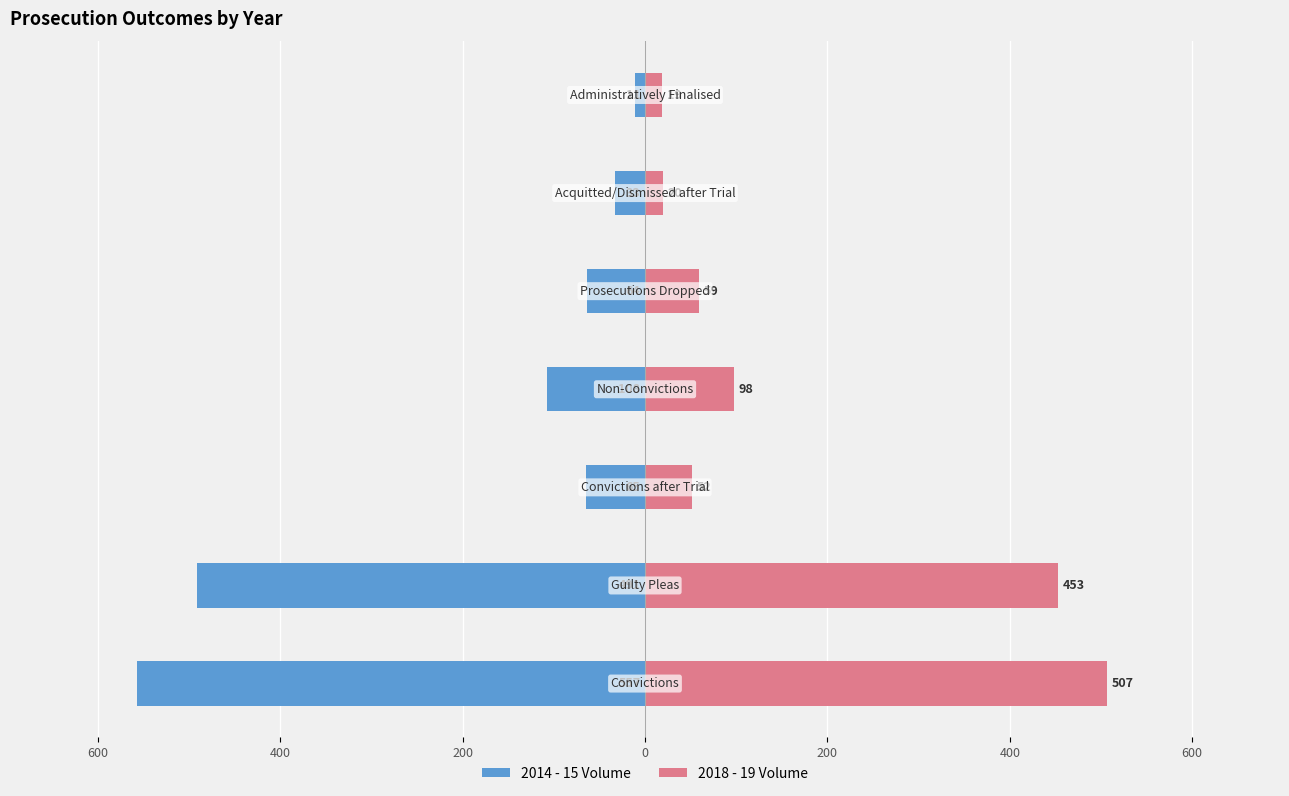

Reading left to right, transcribe all the data shown in this chart.

2014 - 15 Volume: 800=-557	600=-491	400=-65	200=-108	0=-64	200=-33	400=-11
2018 - 19 Volume: 800=507	600=453	400=52	200=98	0=59	200=20	400=19